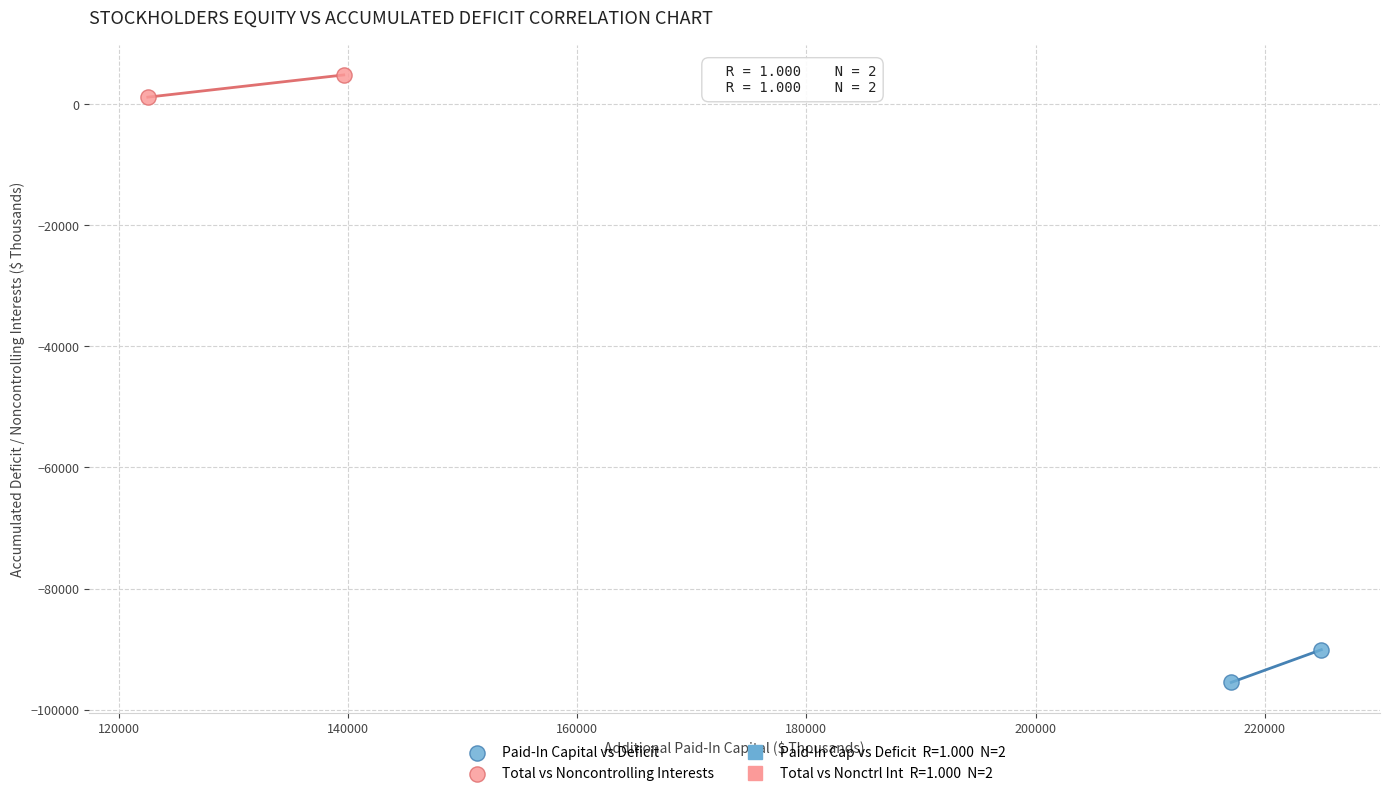

Which series contains the highest Y value?

Total vs Noncontrolling Interests